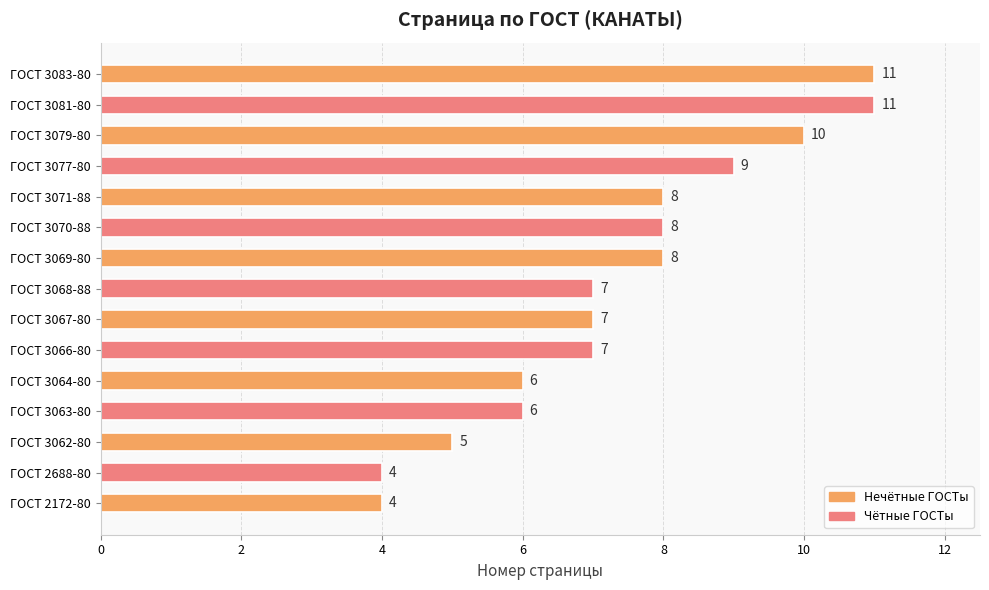

The chart shows a value of 7 at ГОСТ 2688-80. True or false?

False